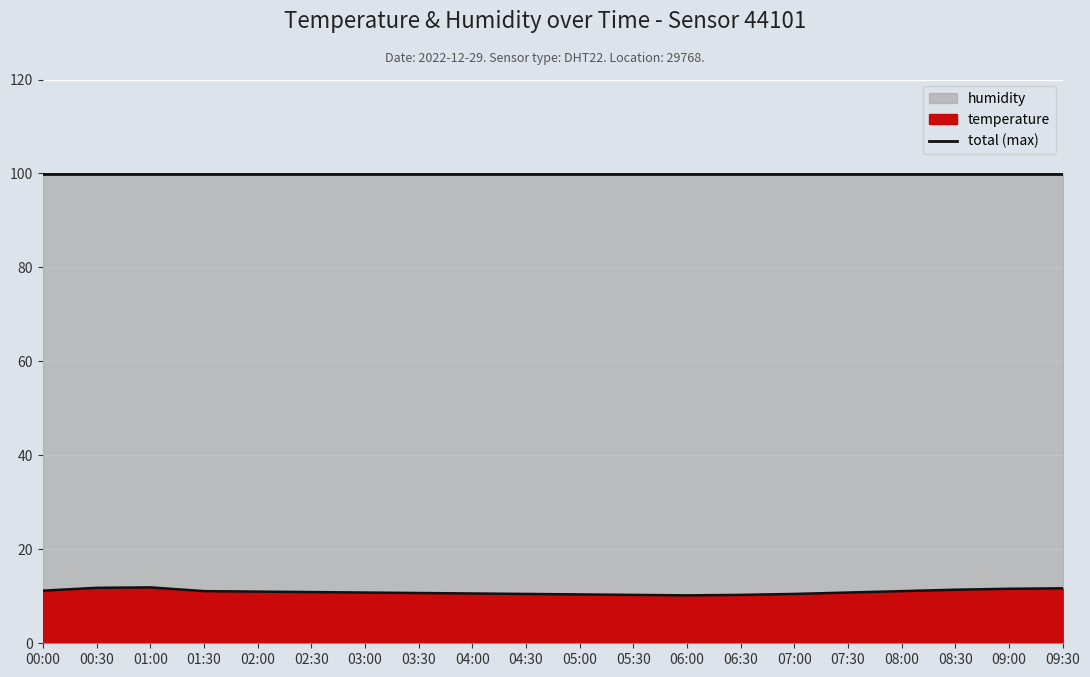

What is the difference between the maximum and minimum values?

1.7